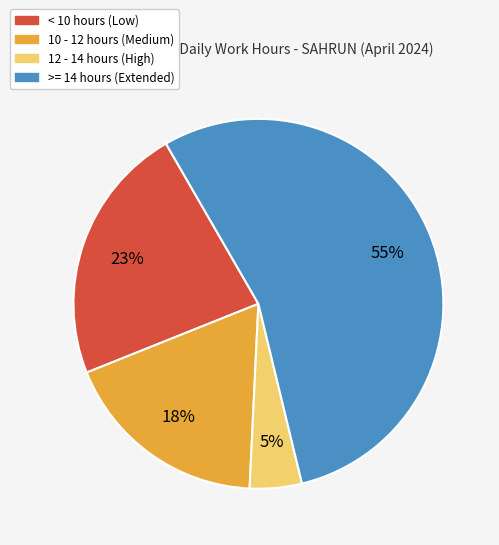

Which has a higher value, 12 - 14 hours (High) or < 10 hours (Low)?

< 10 hours (Low)